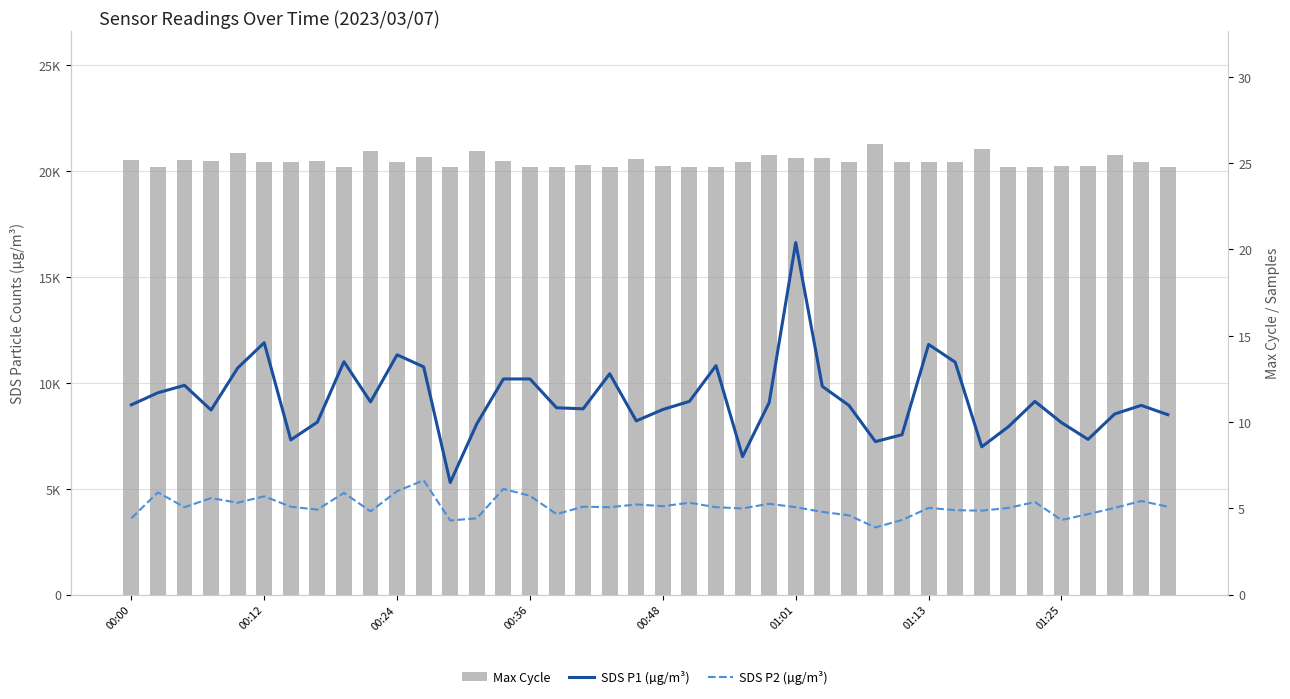

Rank the series at 00:12 from lowest to highest value.

SDS P2 (µg/m³), SDS P1 (µg/m³), Max Cycle